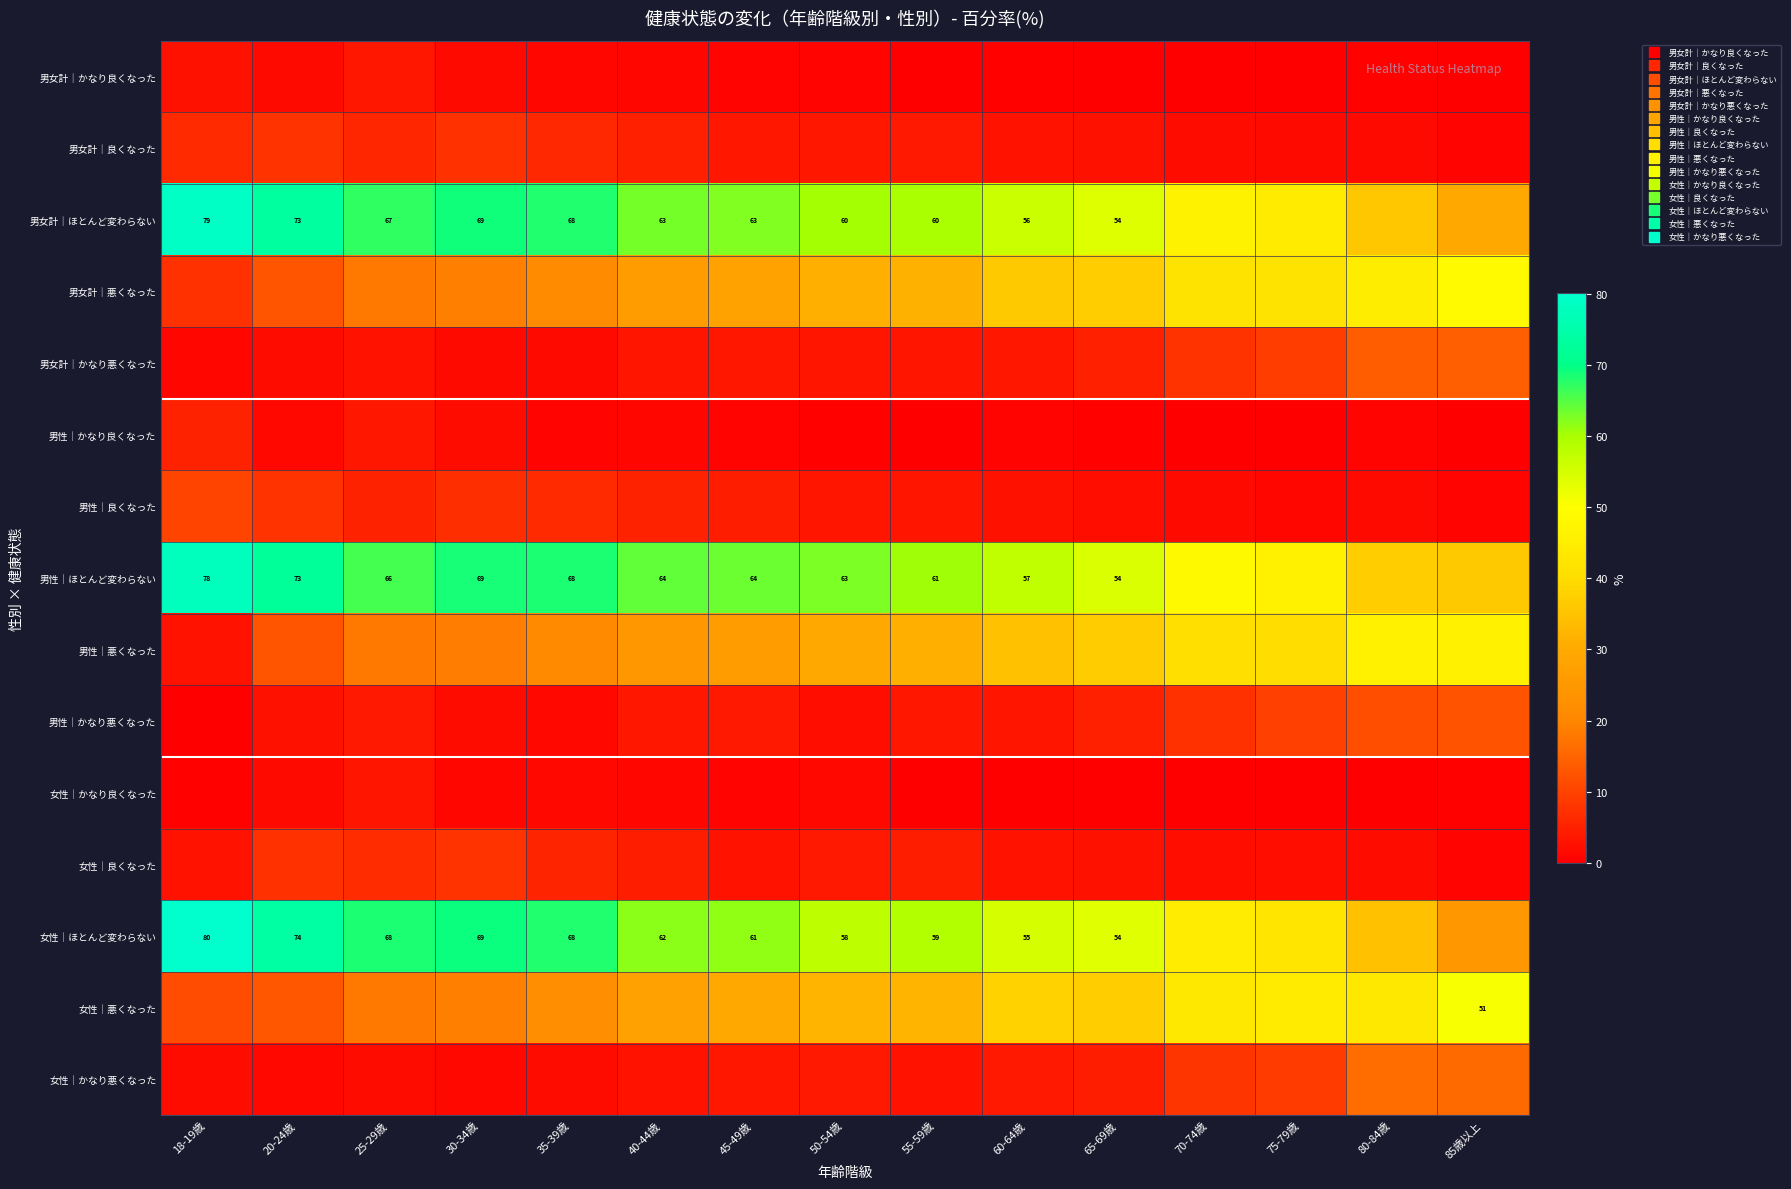

What is the sum of all 男性｜良くなった values?

63.2